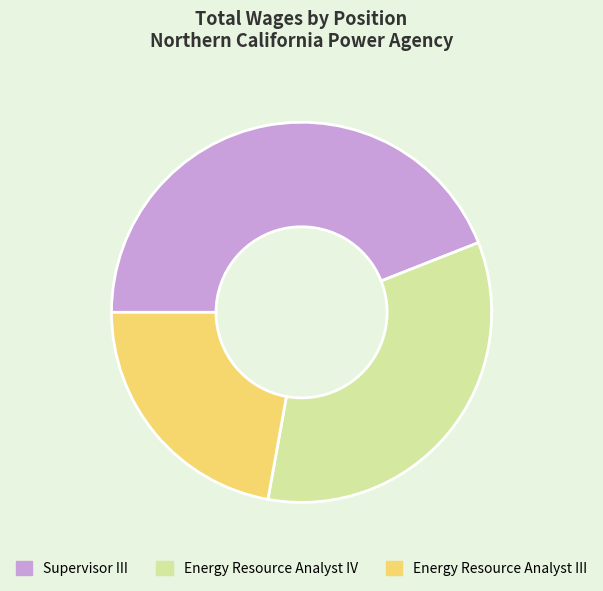

Is the sum of Energy Resource Analyst IV and Supervisor III greater than half?

Yes